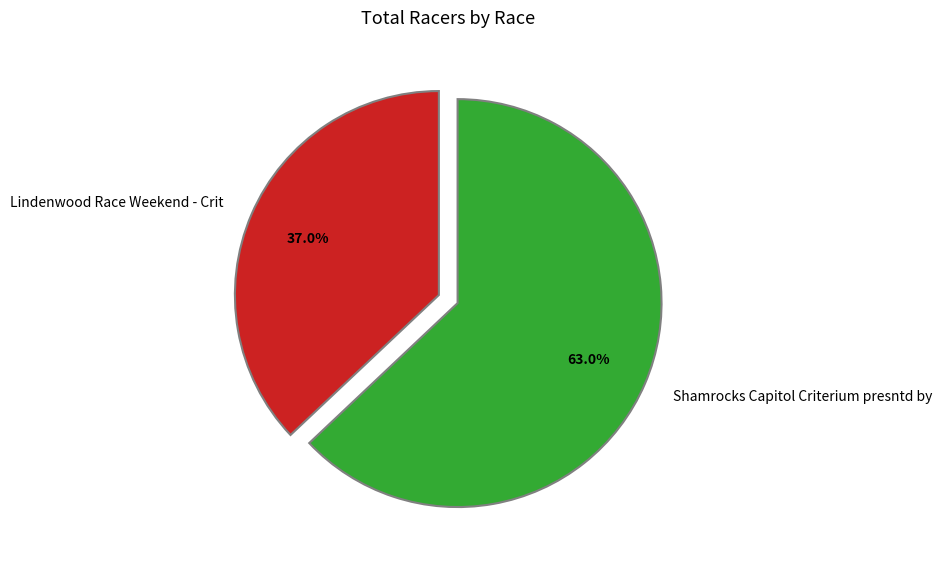

How many segments does this pie chart have?

2